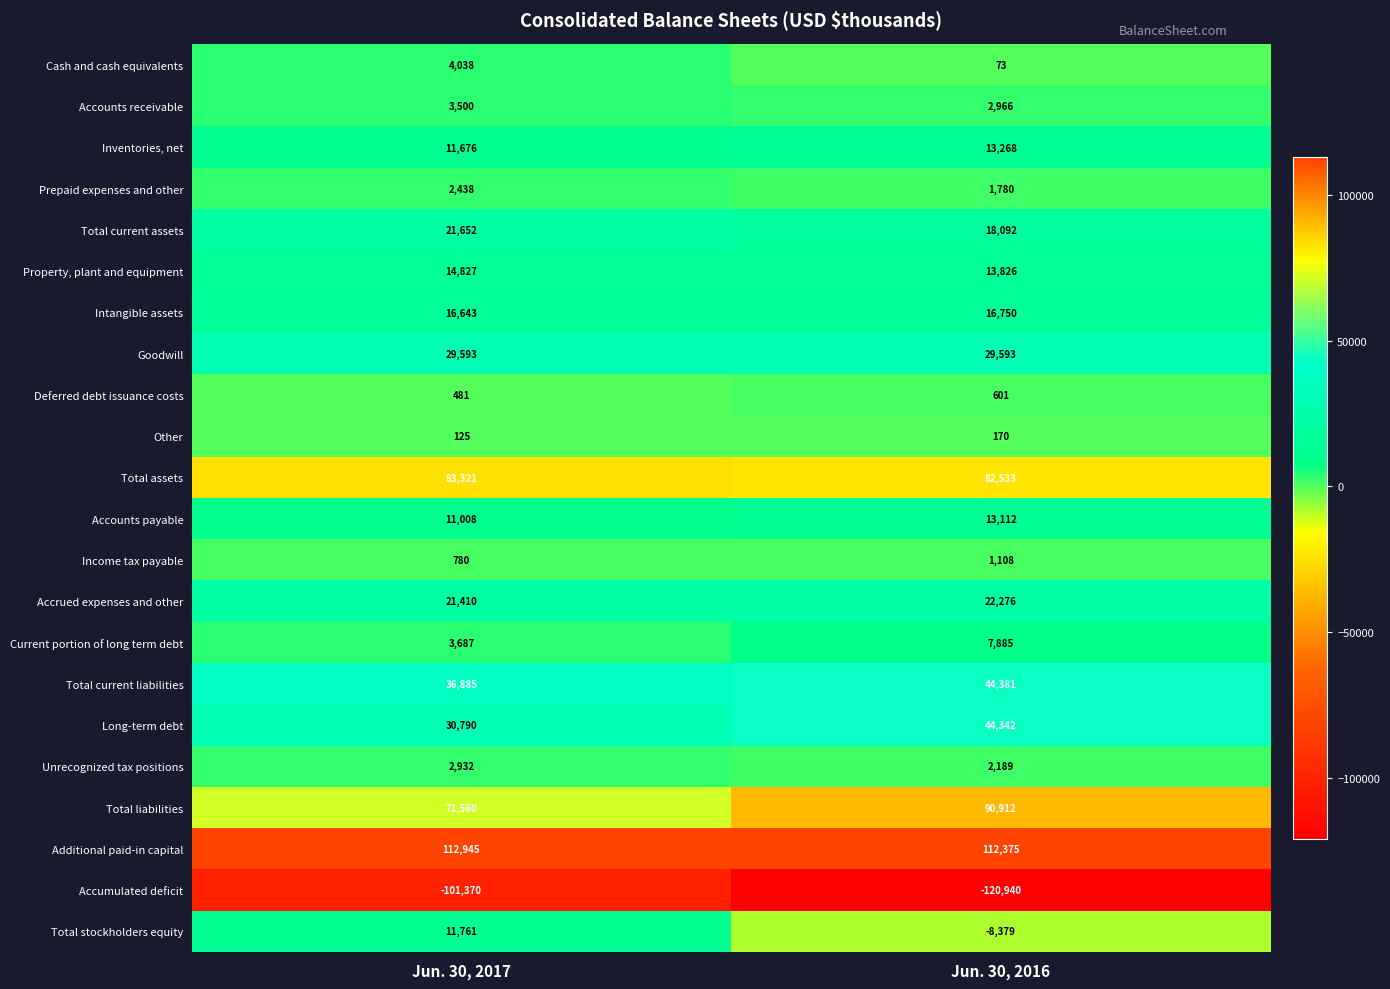

Which series has the largest total across all categories?

Additional paid-in capital